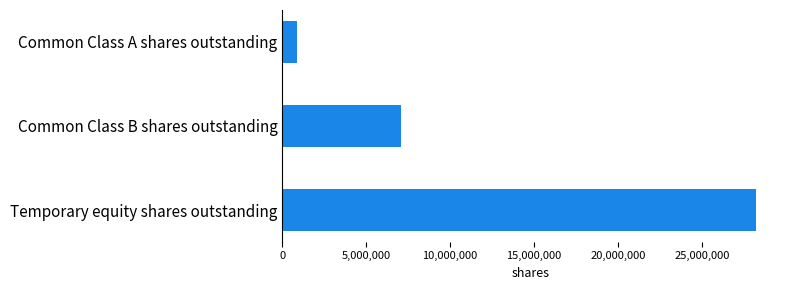

At which label is the value closest to 14557500?

Common Class B shares outstanding